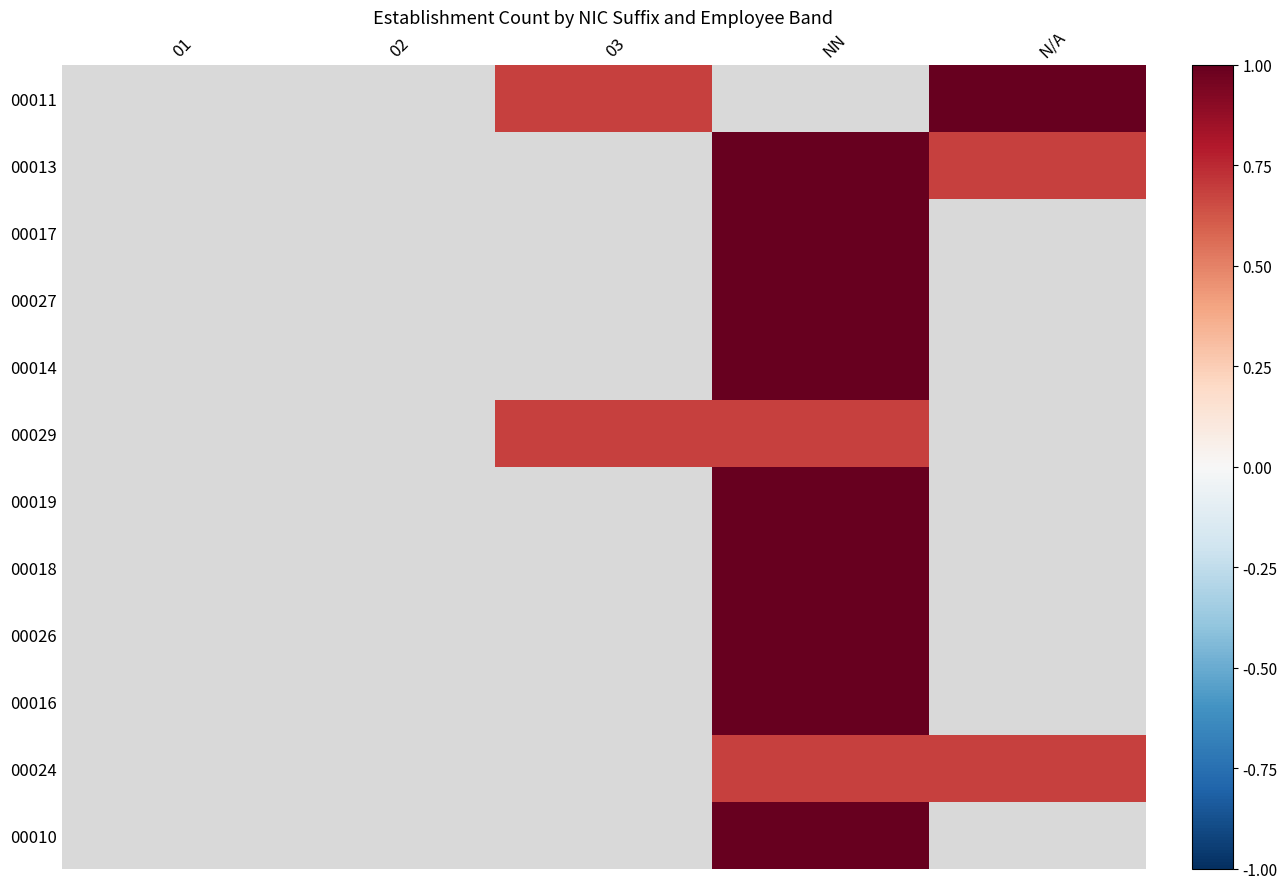

List the series in order of their overall mean, lowest first.

00011, 00013, 00017, 00027, 00014, 00029, 00019, 00018, 00026, 00016, 00024, 00010